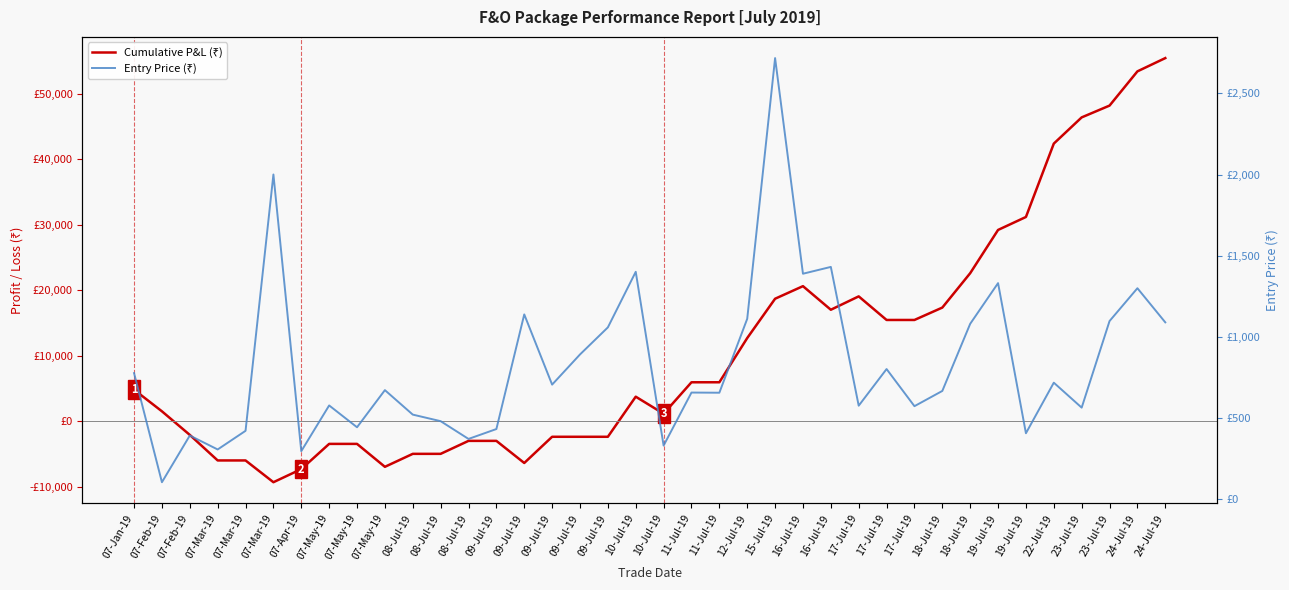

What is the minimum value for Entry Price (₹)?

102.0